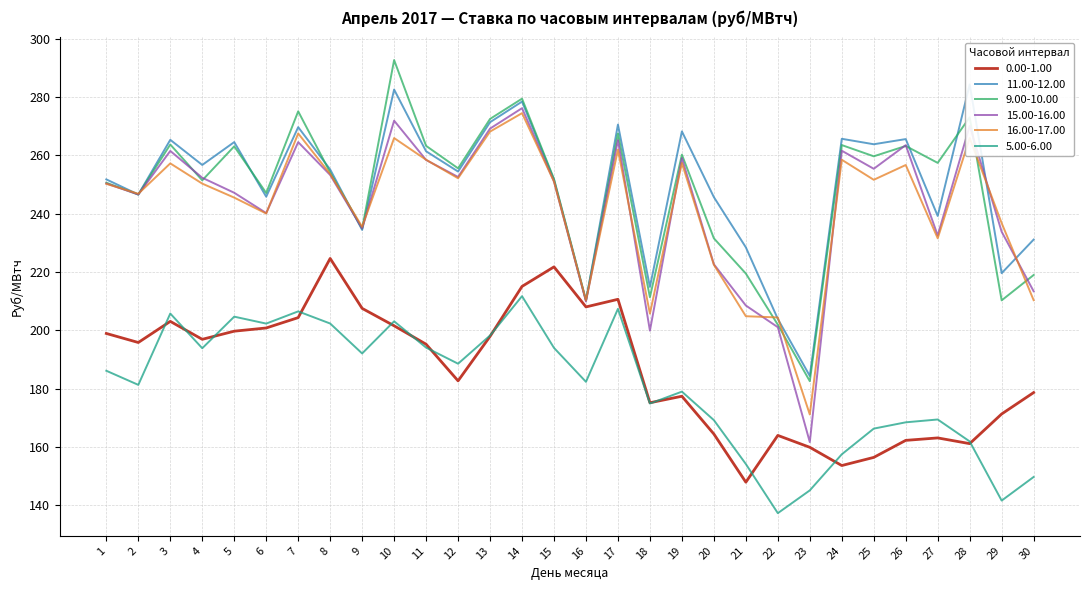

Is it true that 5.00-6.00 equals 204.7 at 5?

True